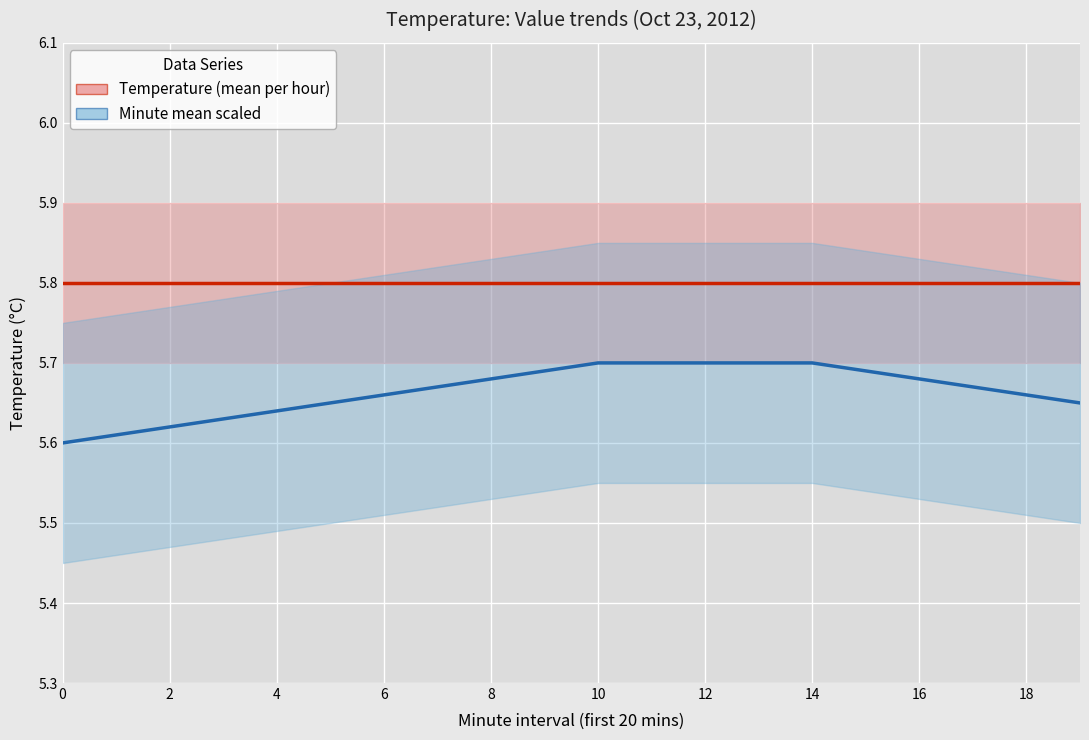

What is the difference between the maximum and second lowest values in the Minute-scaled value (mean) series?

0.1